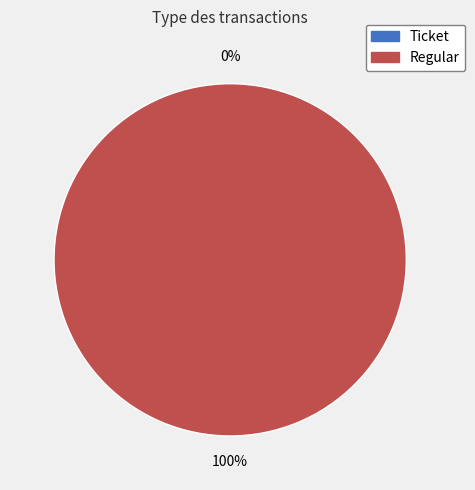

Which slice represents more than half of the pie?

Regular